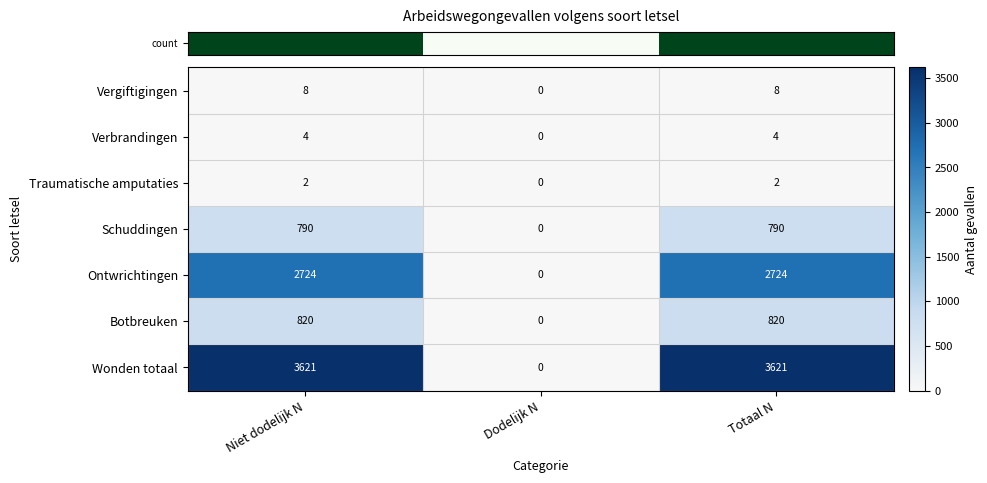

How many Wonden totaal values are between 0 and 3621?

3